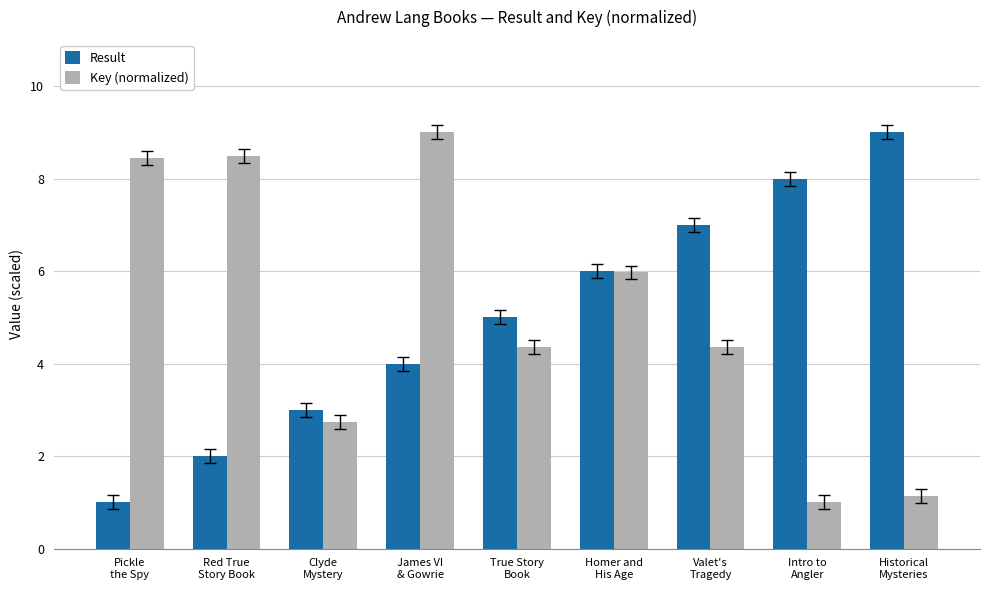

Between James VI
& Gowrie and Homer and
His Age, which series saw the biggest shift?

Key (normalized)